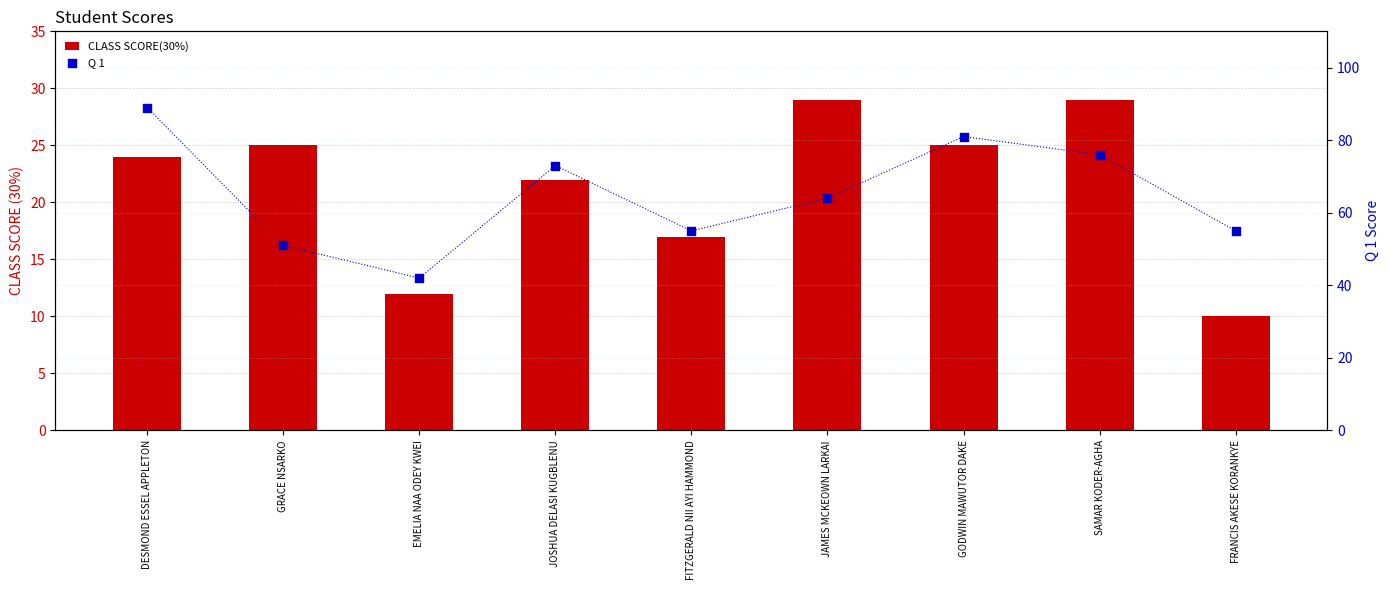

What are all the series names shown in the legend?

CLASS SCORE(30%), Q 1